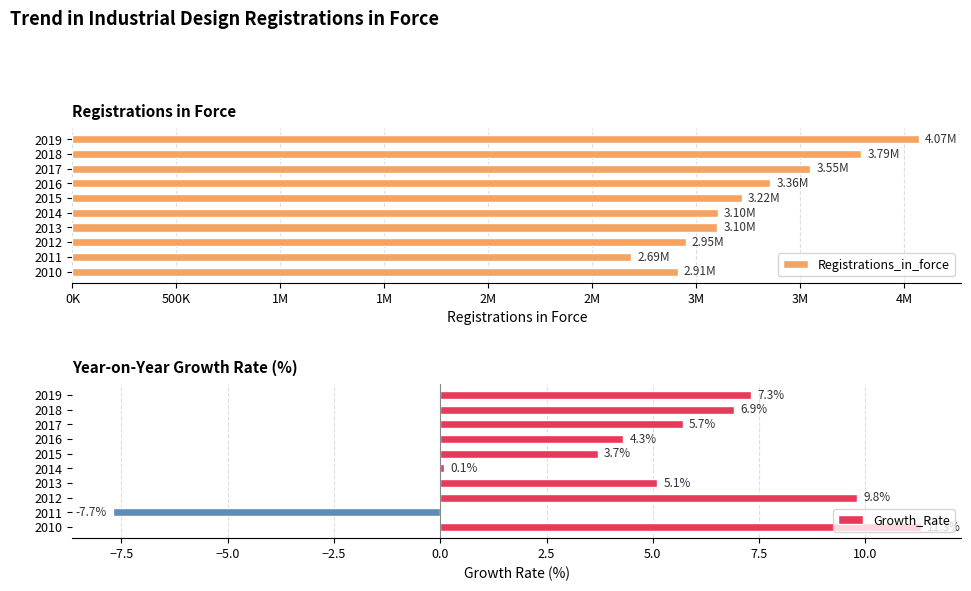

What is the difference between the maximum and minimum values in the Growth_Rate series?

19.0